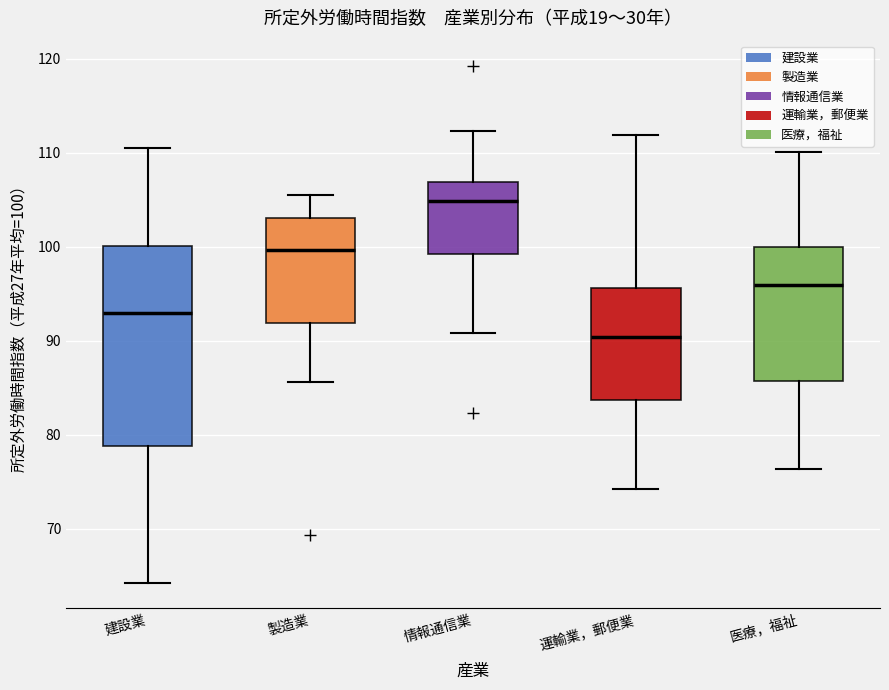

Which box has the highest median line?

情報通信業